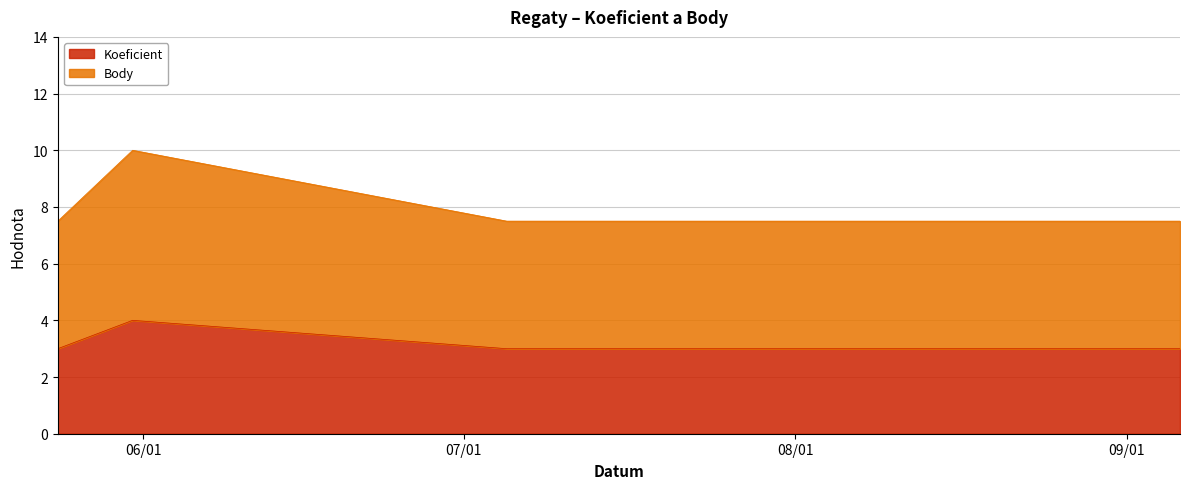

List the labels in order of Body value, smallest first.

2008-05-24, 2008-07-05, 2008-09-06, 2008-05-31